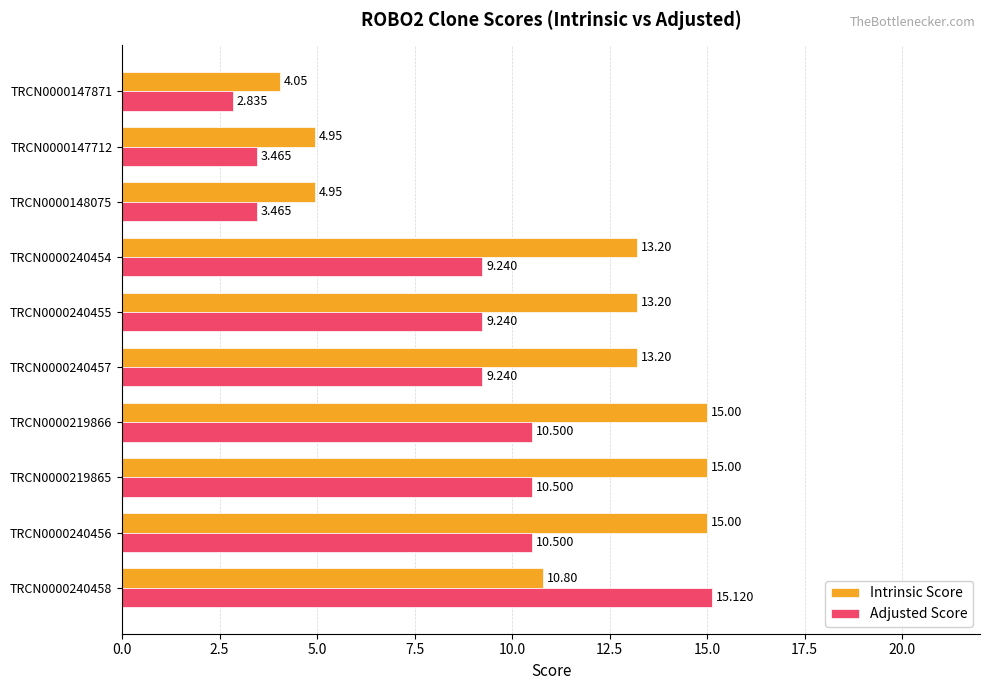

List the series in order of their peak value, lowest first.

Intrinsic Score, Adjusted Score